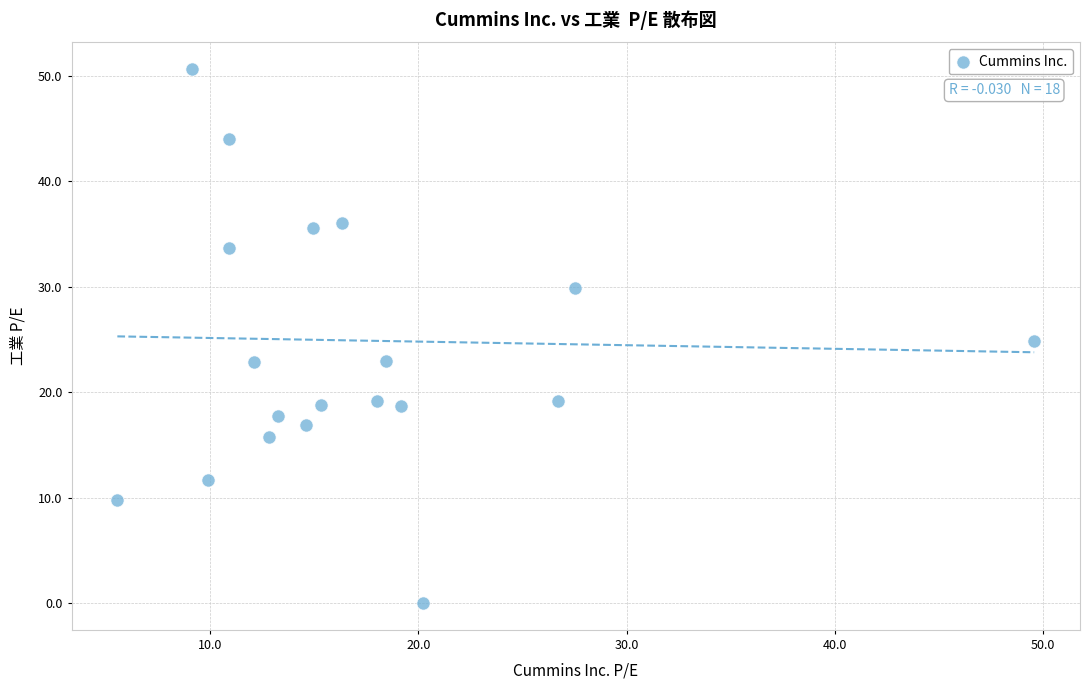

What is the range of X values (max minus min)?

44.0